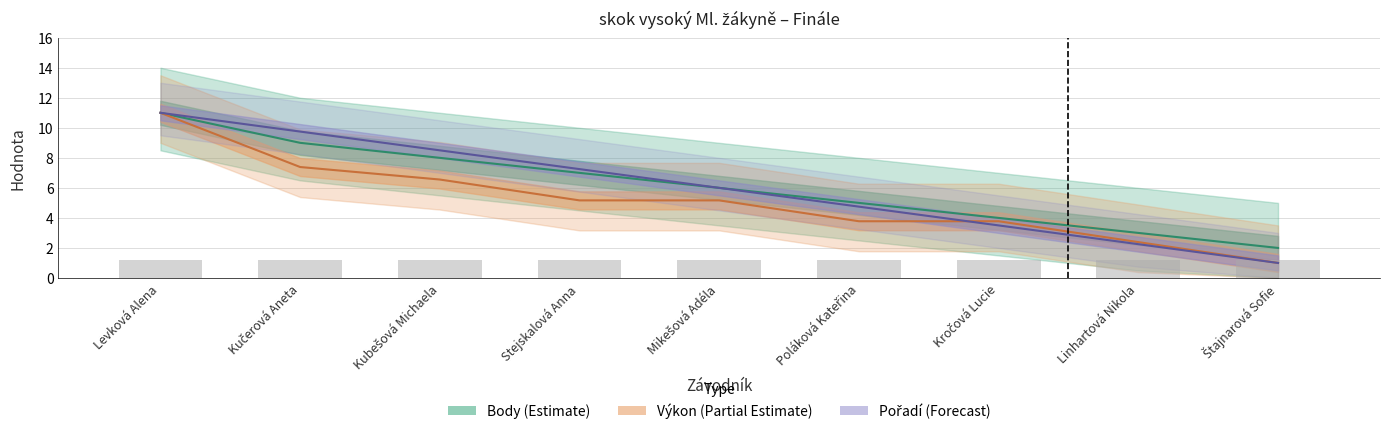

What is the total value across all series at Kubešová Michaela?

23.1